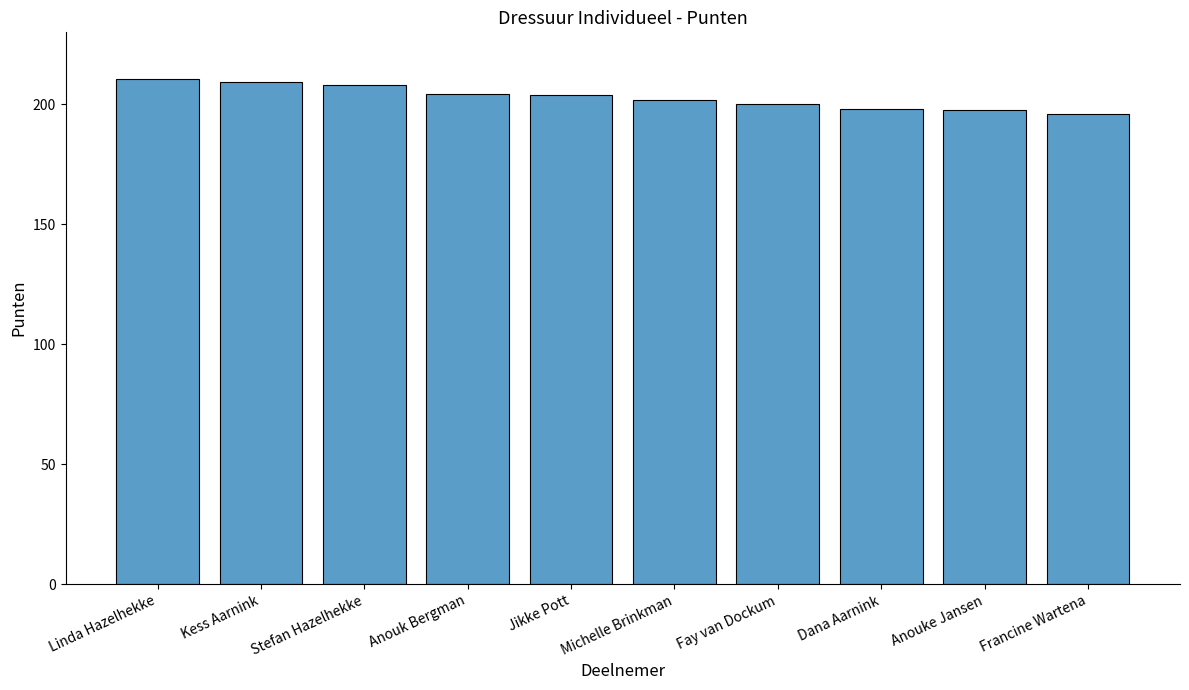

What is the greatest value displayed?

210.5